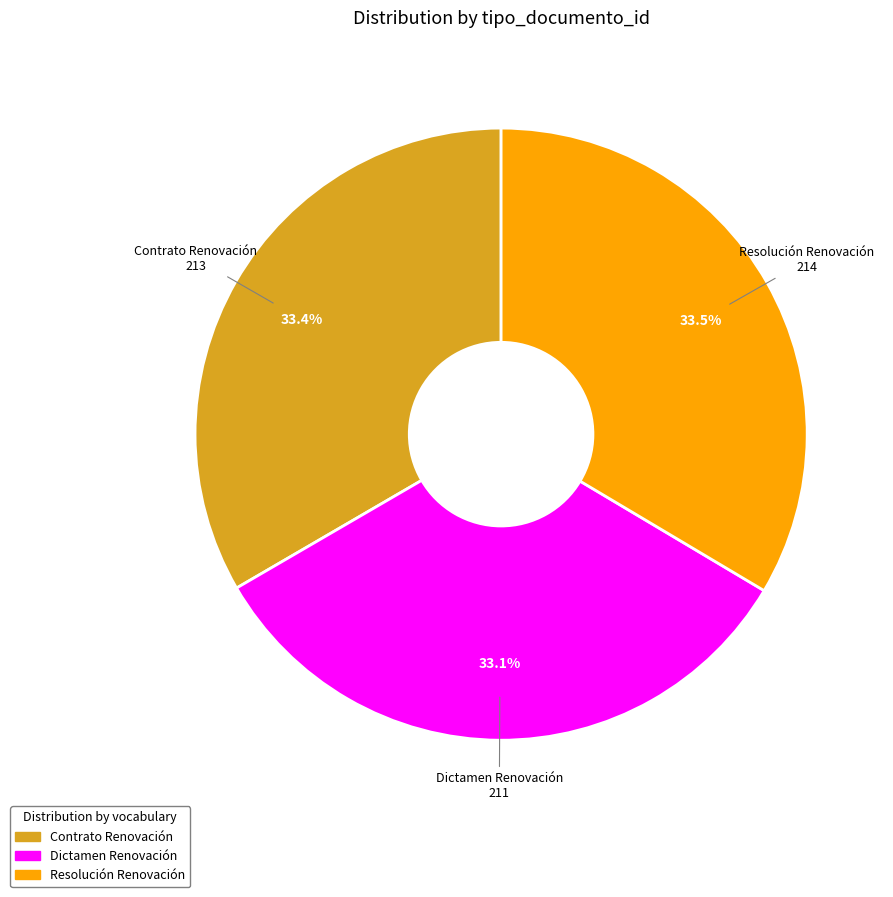

To the nearest percent, what is the combined percentage of Contrato Renovación and Resolución Renovación?

67%